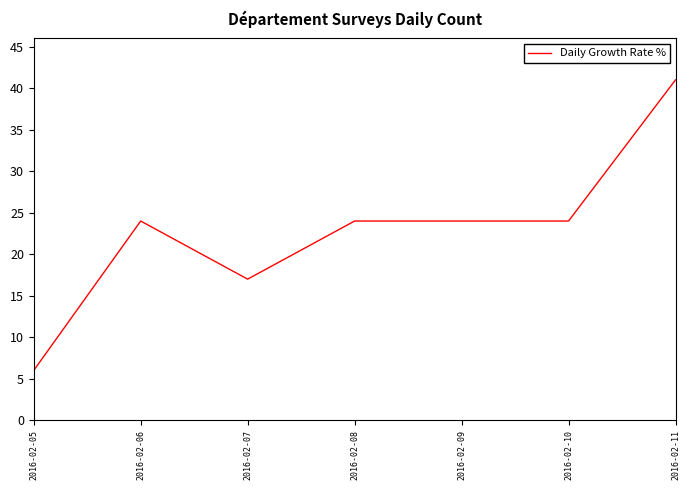

Read the value at 2016-02-08, to the nearest 5.

25